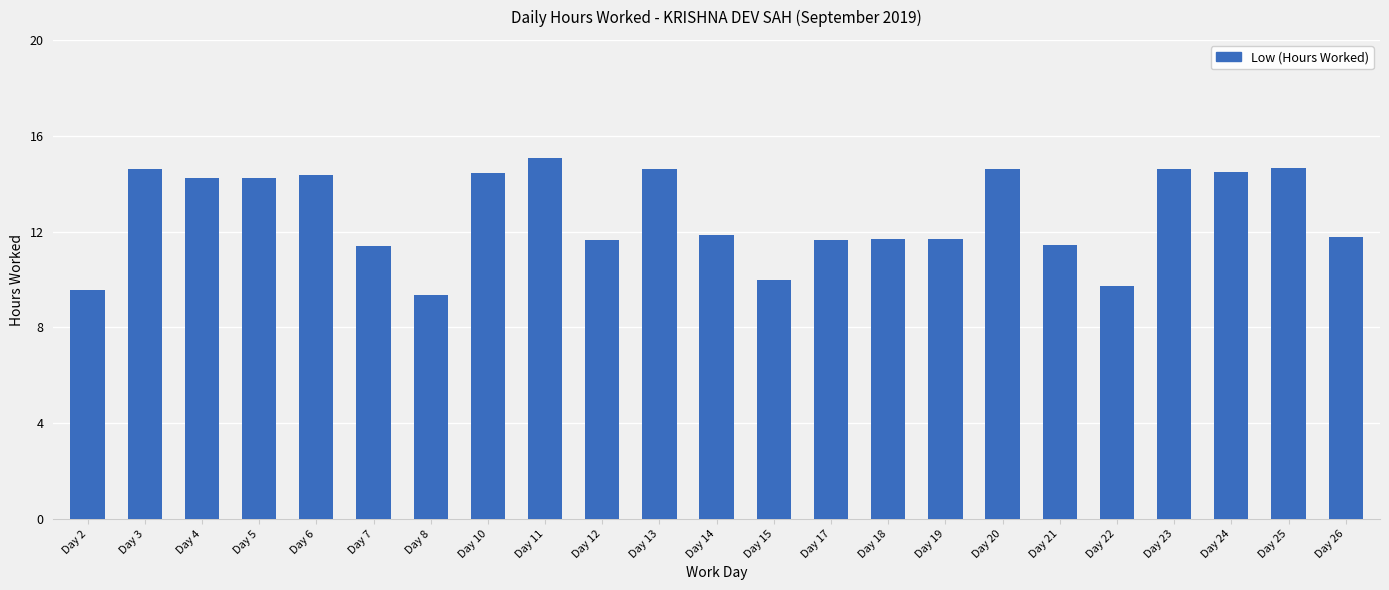

Where does the data first go above 11?

Day 3